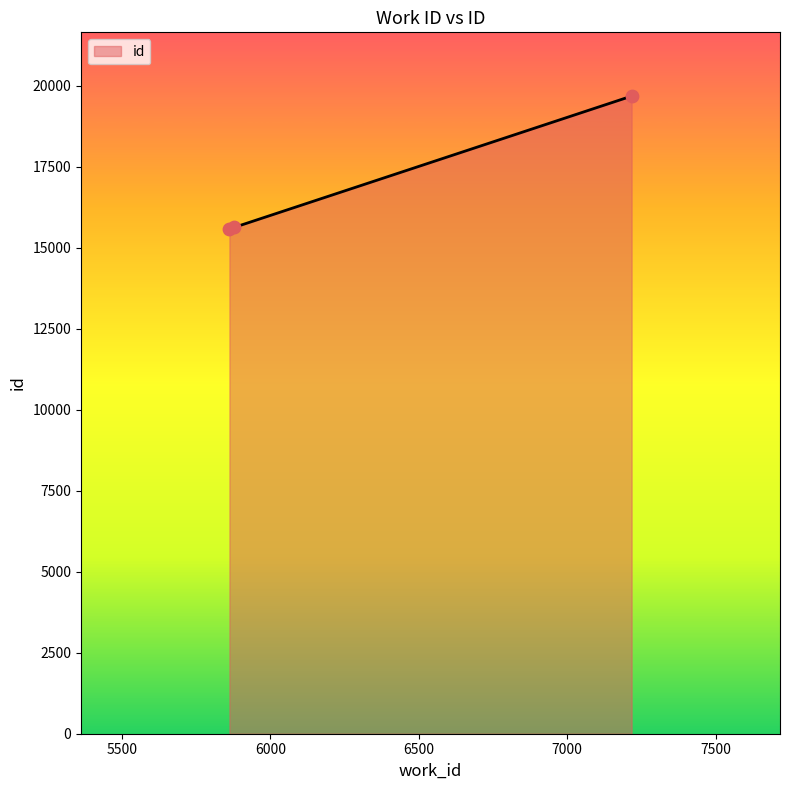

What is the difference between the maximum and minimum values?

4092